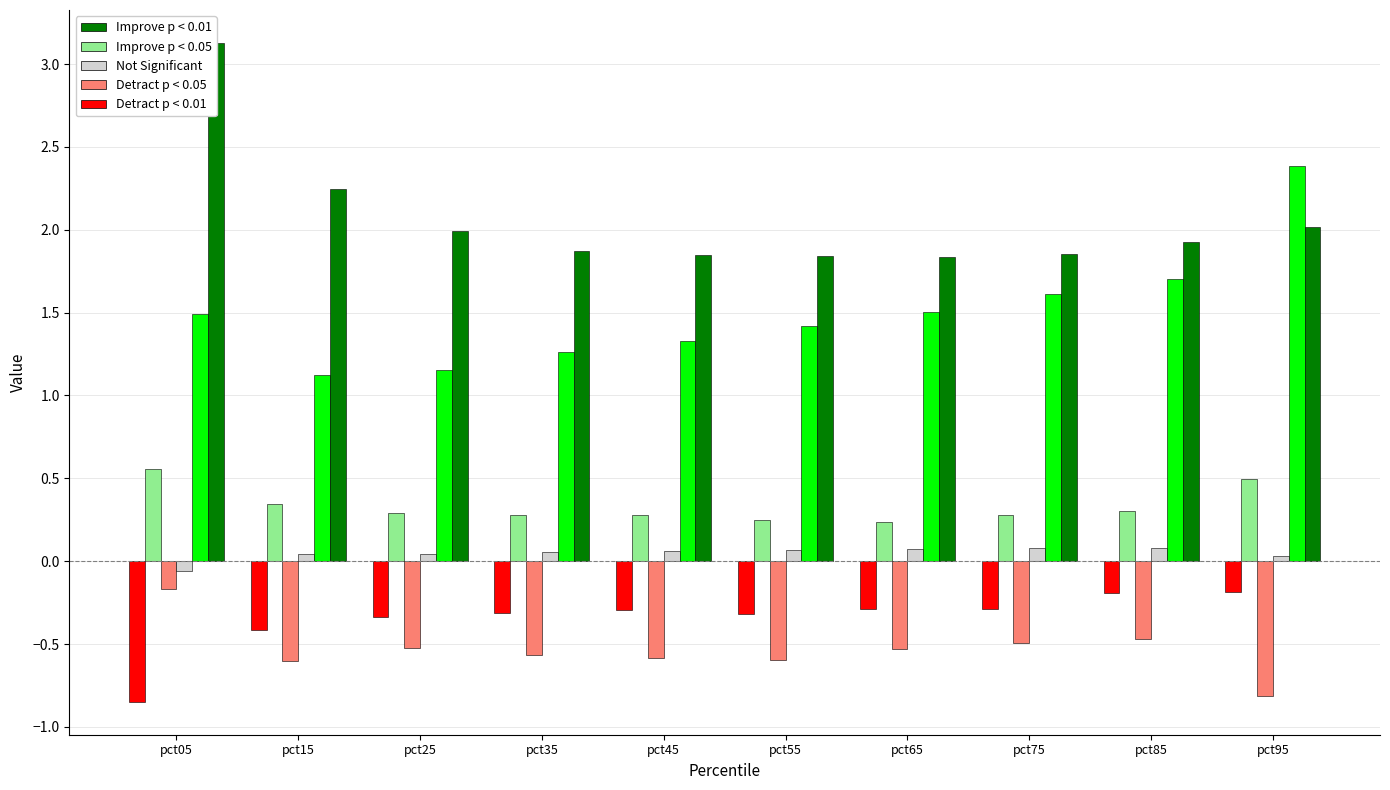

How many bars are there in each group?

6